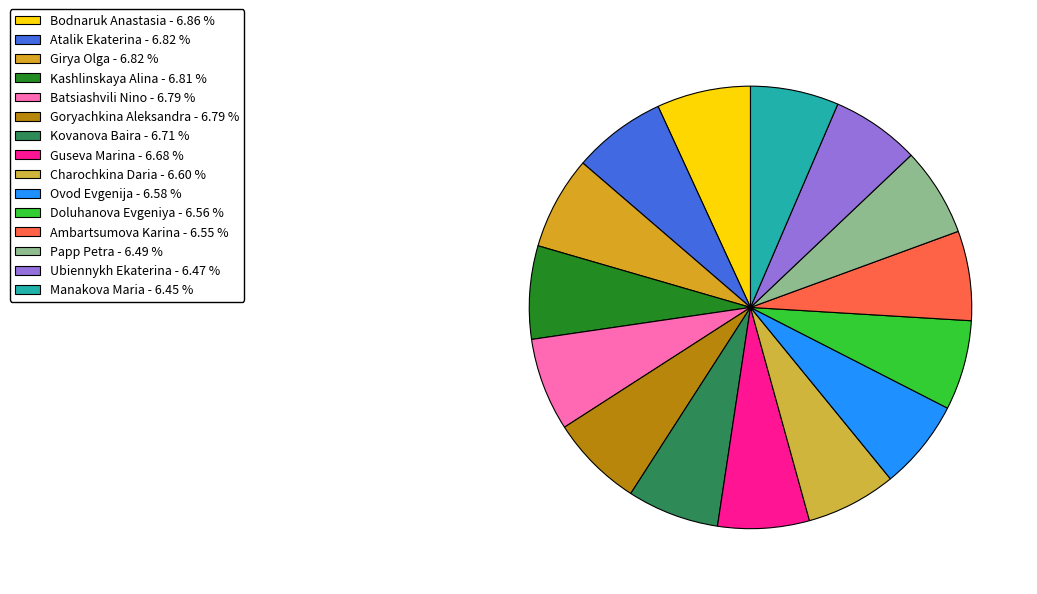

Approximately how many times larger is the value at Ubiennykh Ekaterina compared to Girya Olga?

0.9